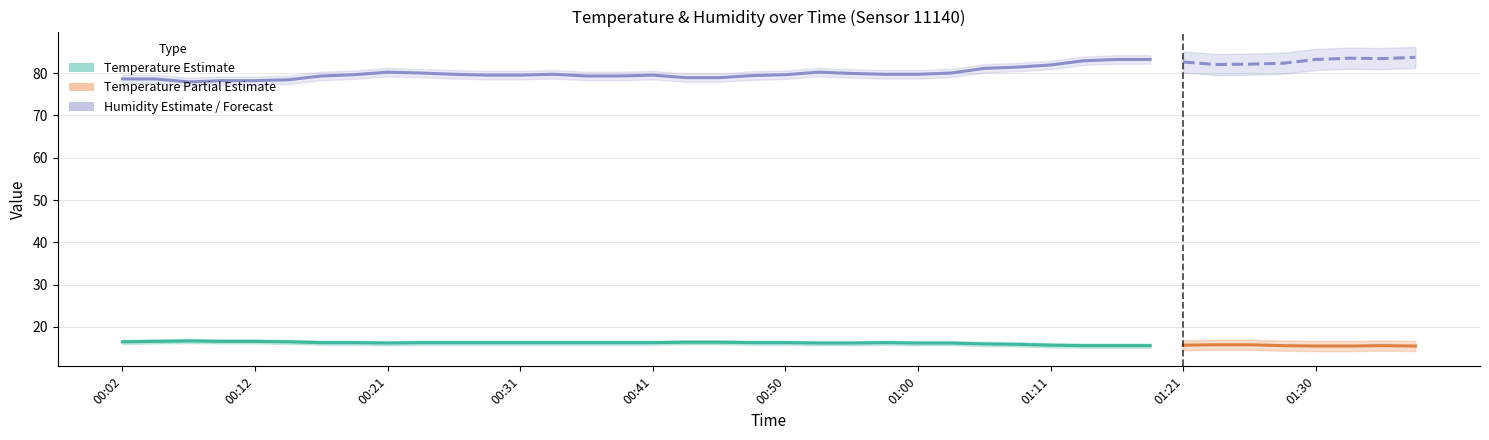

How many values in the temperature series exceed 16?

26